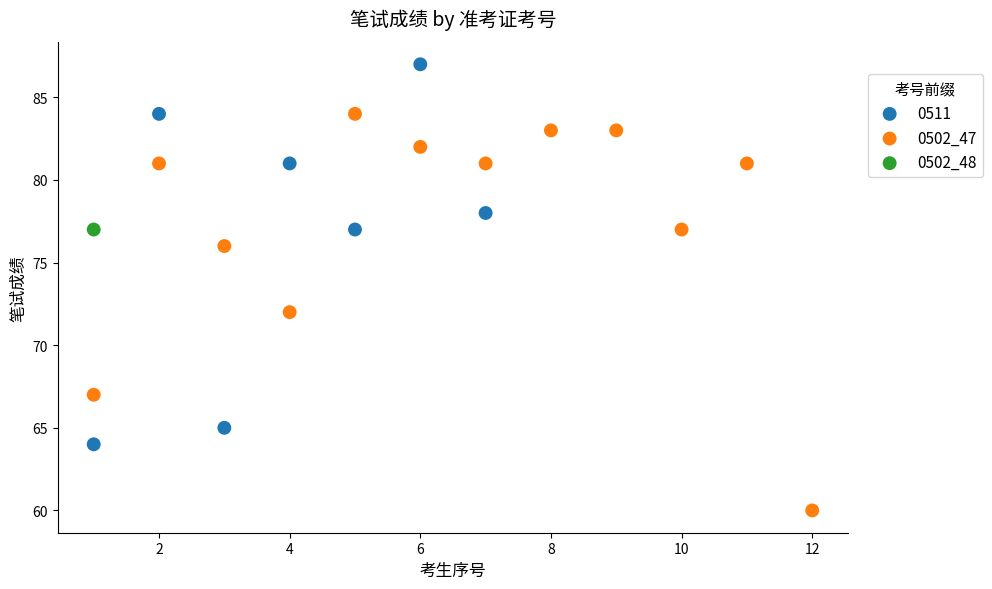

What are all the series names shown in the legend?

0511, 0502_47, 0502_48